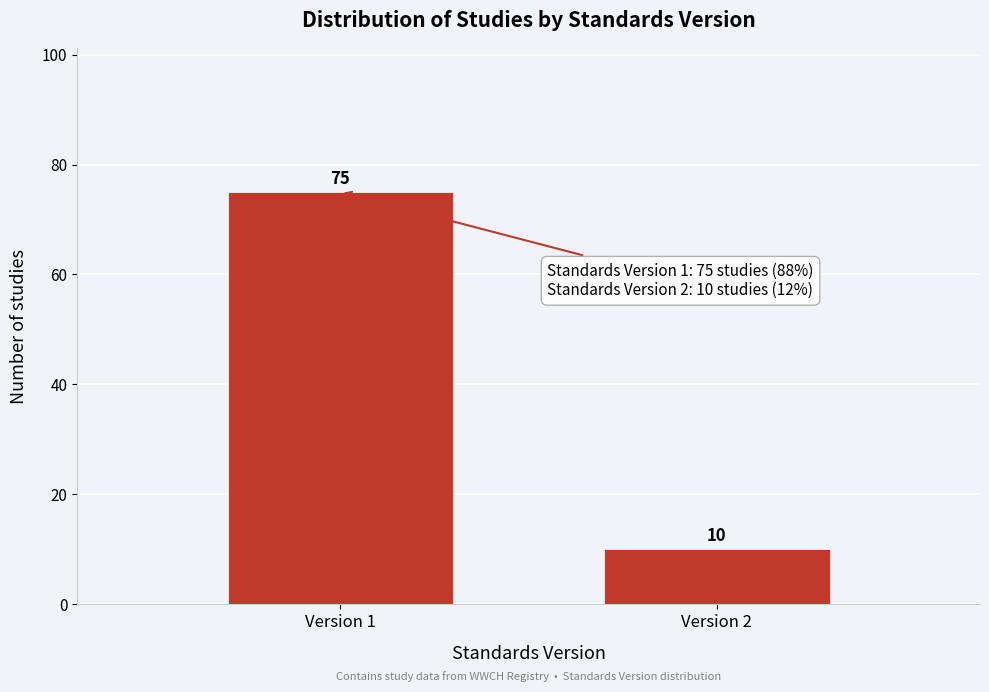

Reading left to right, extract all data points from this chart.

75	10